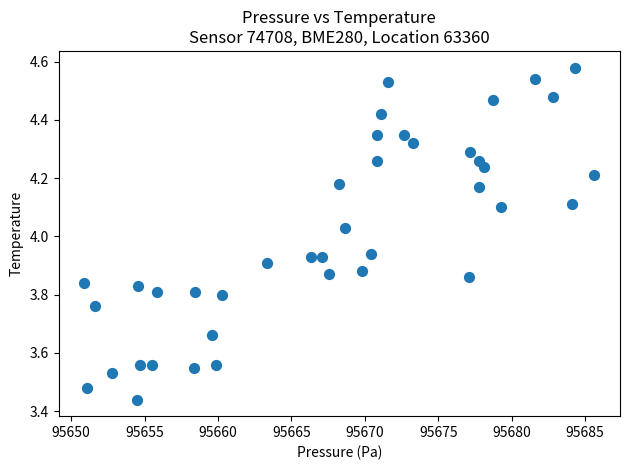

What is the range of Y values (max minus min)?

1.1